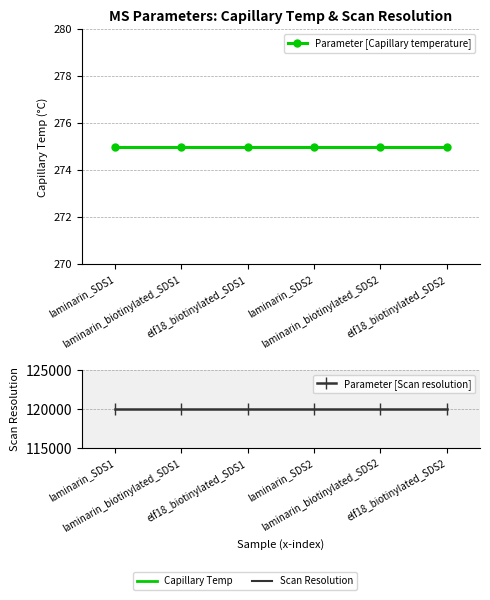

What is the average value of the Parameter [Capillary temperature] series?

275